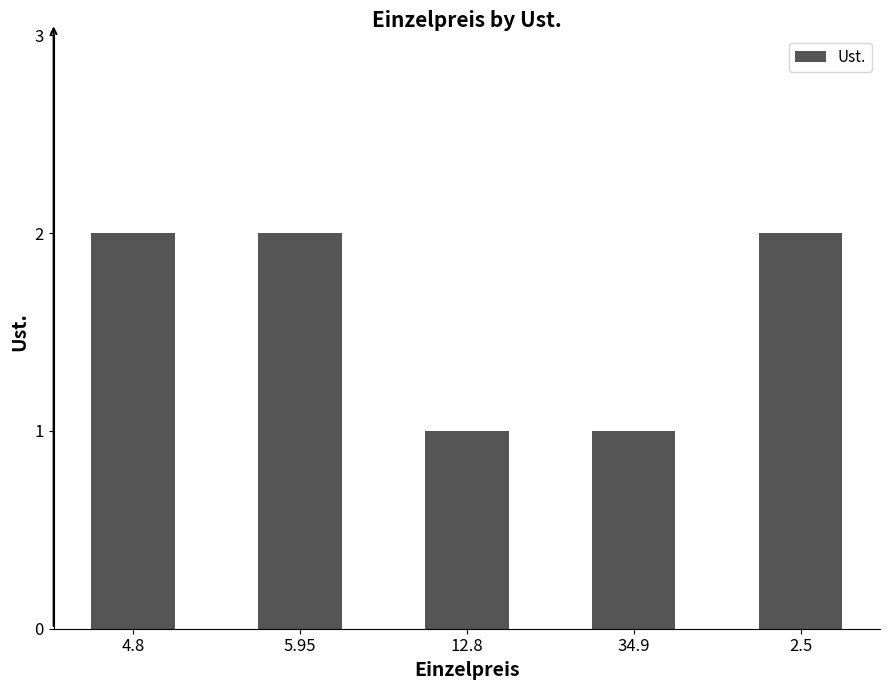

What is the difference between the maximum and minimum values?

1